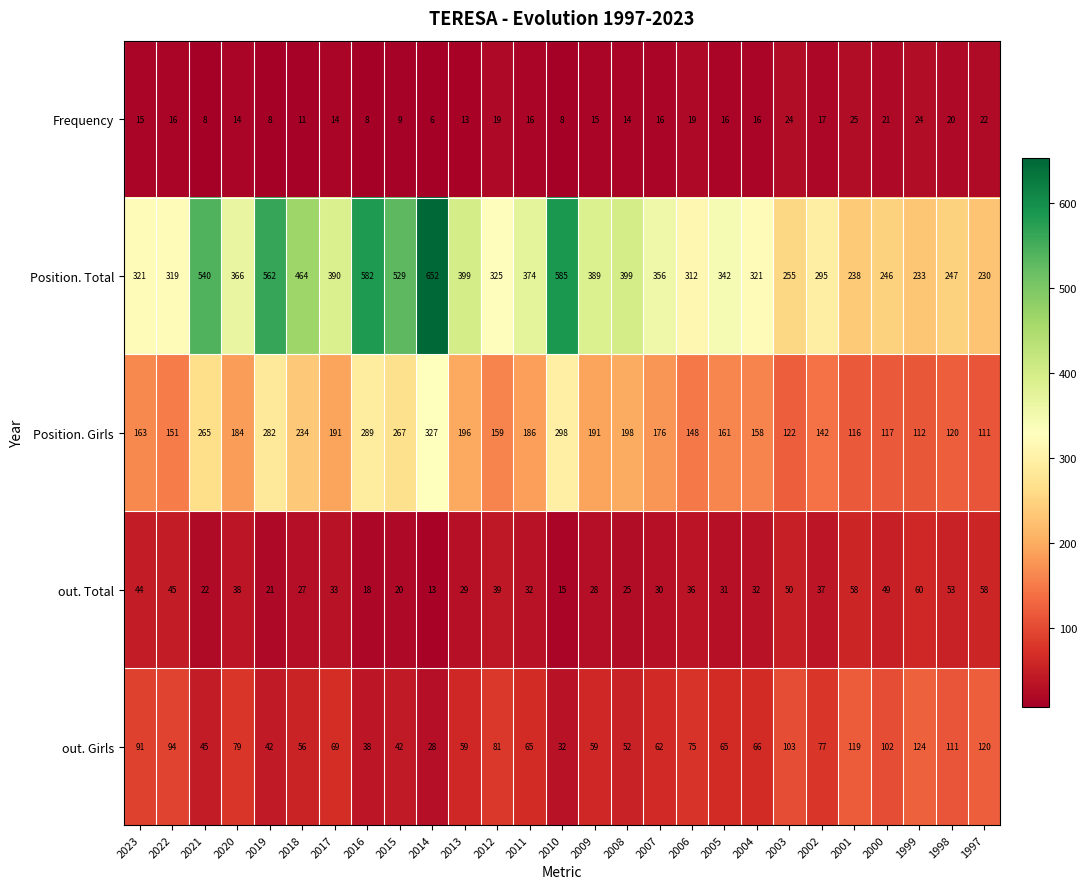

Which series has the widest spread of values?

Position. Total